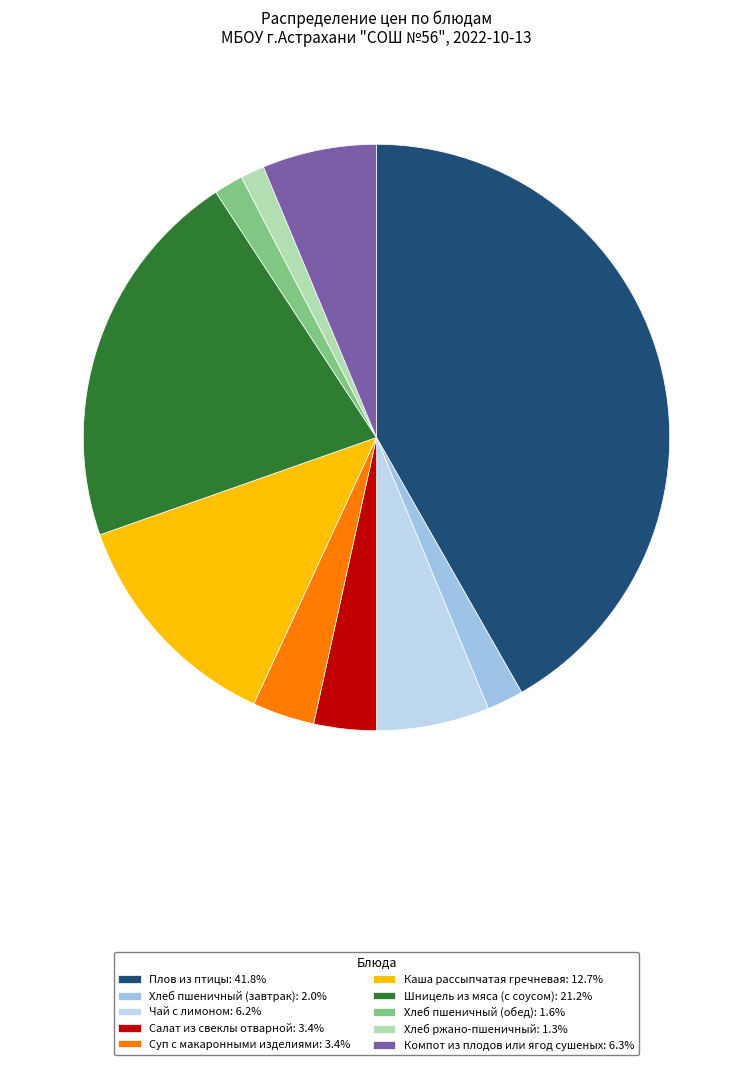

Combined, what portion of the pie is Хлеб пшеничный (обед) and Плов из птицы?

43.4%